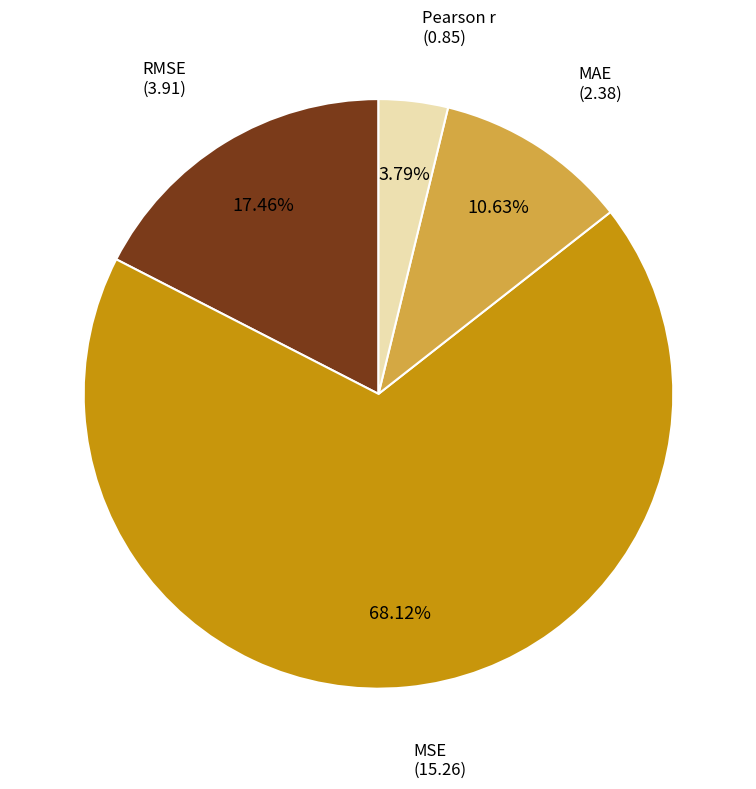

Rank the categories by value from lowest to highest.

Pearson r, MAE, RMSE, MSE